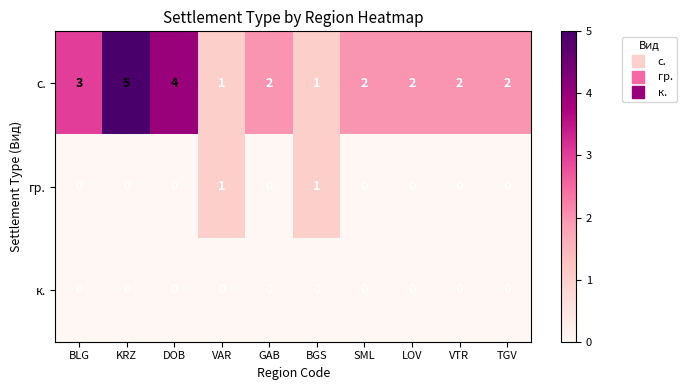

Which series has the widest spread of values?

с.